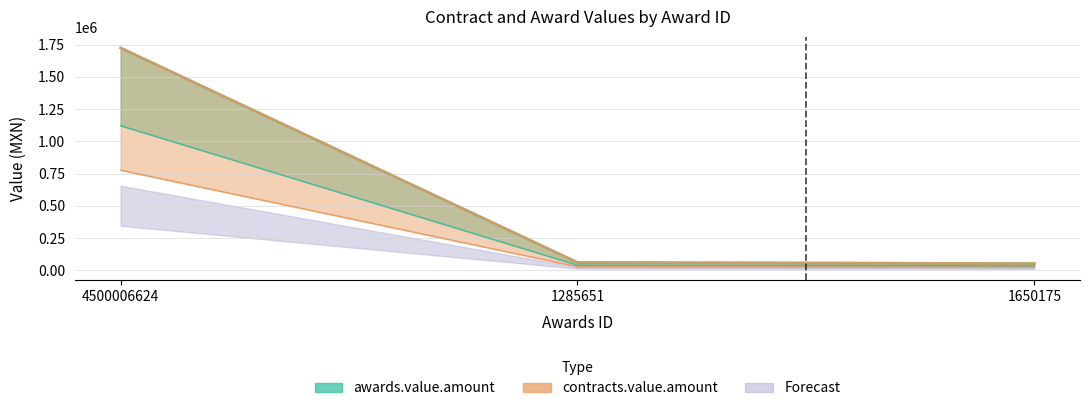

What is the difference between the maximum and minimum values in the contracts.value.amount series?

1672385.9